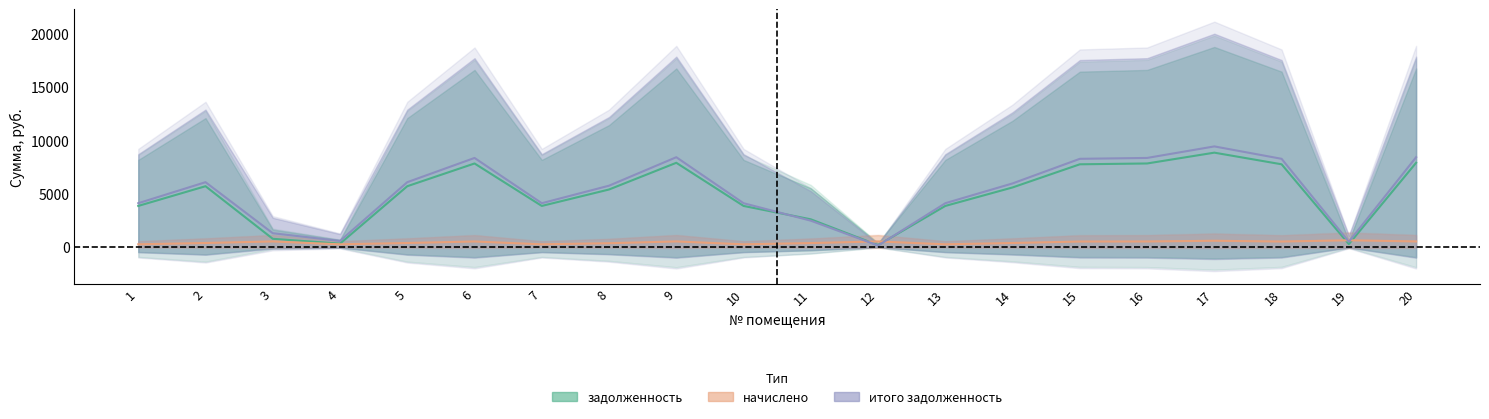

Where do итого задолженность and начислено first cross each other?

11 and 12